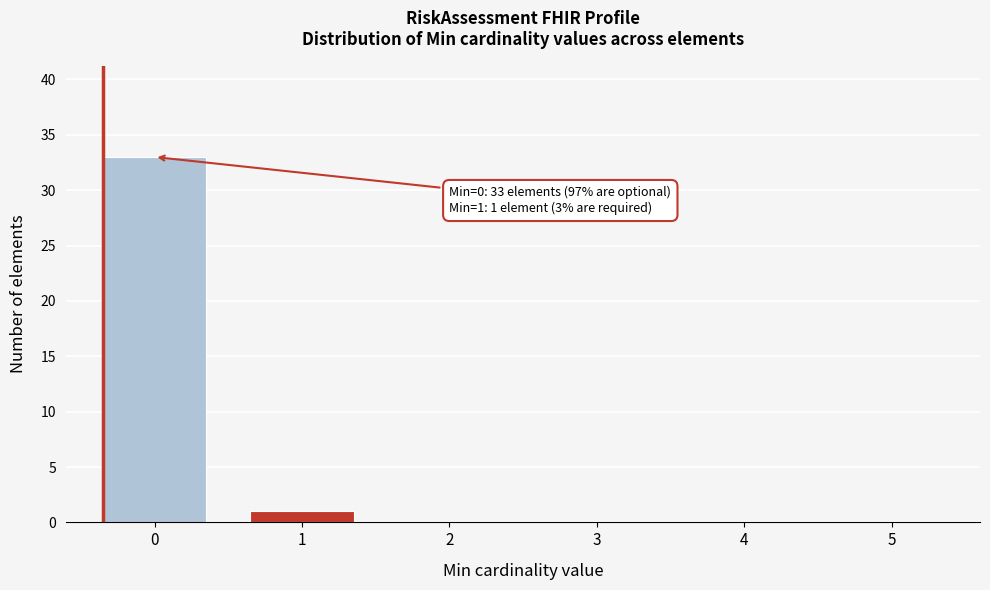

Reading left to right, what are all the values shown in this chart?

0=33	1=1	2=0	3=0	4=0	5=0